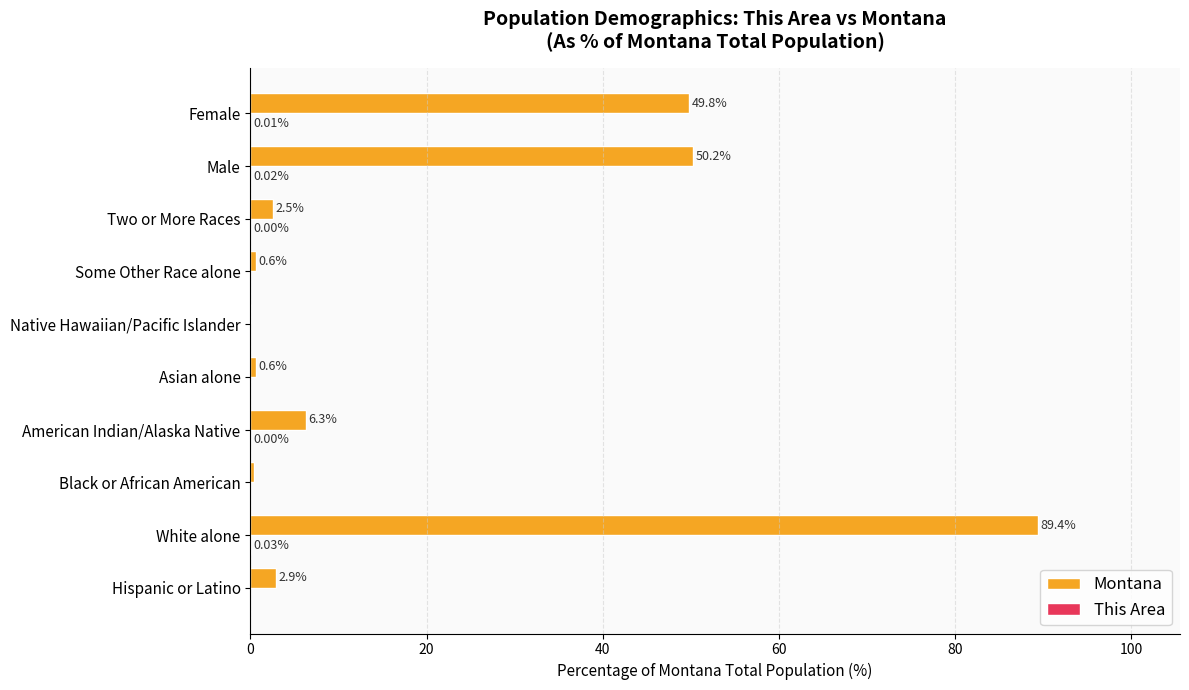

Which series has the largest total across all categories?

Montana